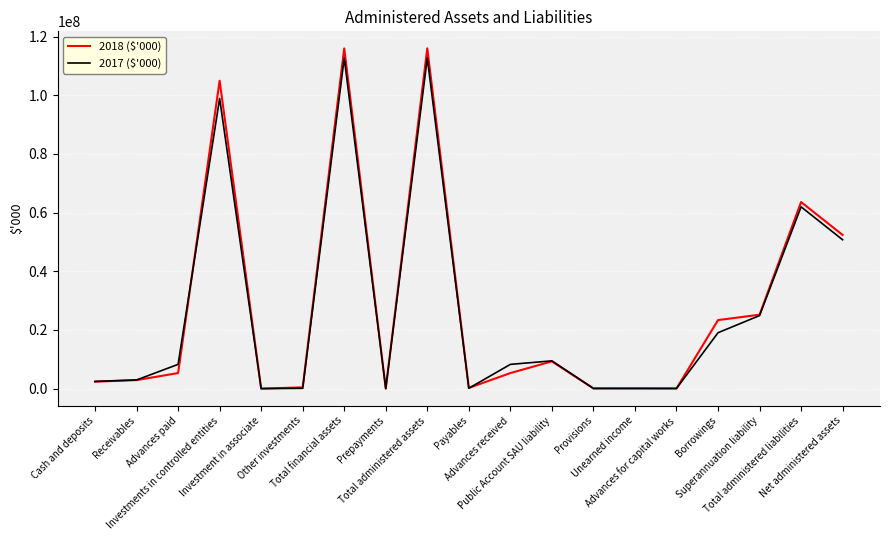

What is the average value of the 2018 ($'000) series?

27772923